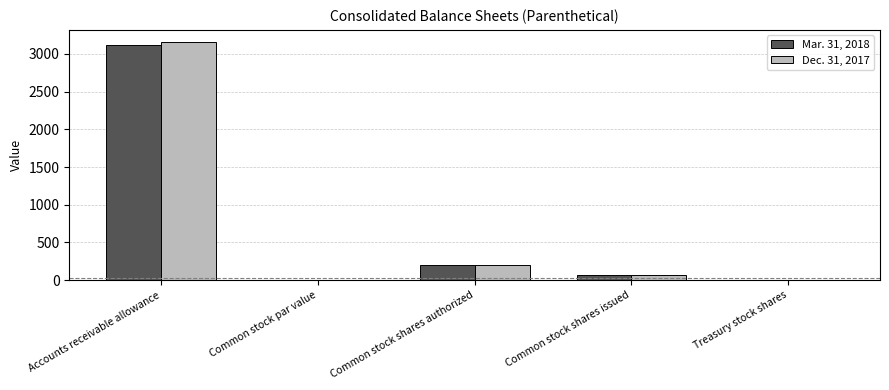

At which category is the sum across all series the highest?

Accounts receivable allowance